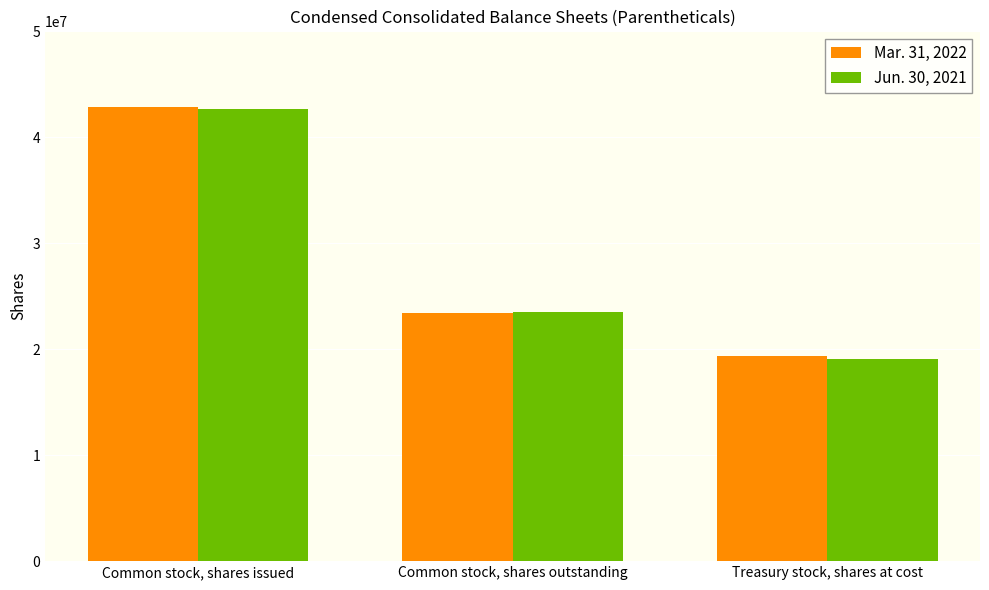

How many data points in Jun. 30, 2021 are less than 23554000?

1